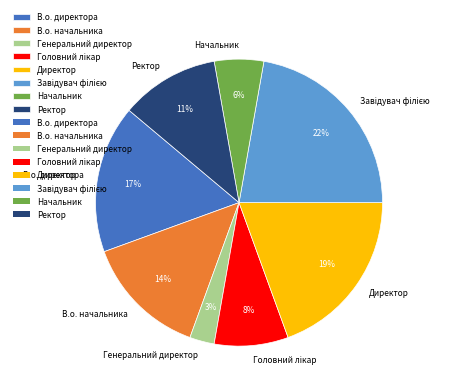

How many slices are in this pie chart?

8